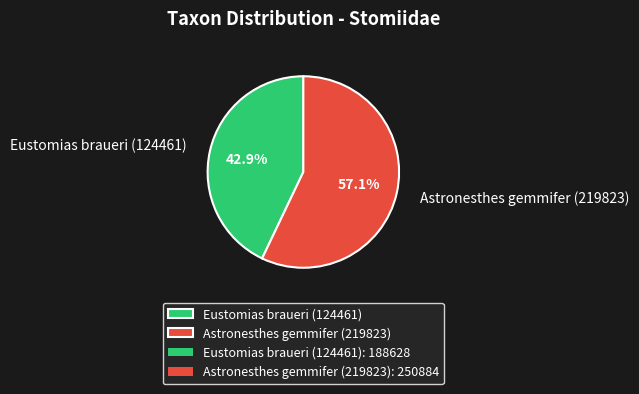

Rank the categories by value from lowest to highest.

Eustomias braueri (124461), Astronesthes gemmifer (219823)